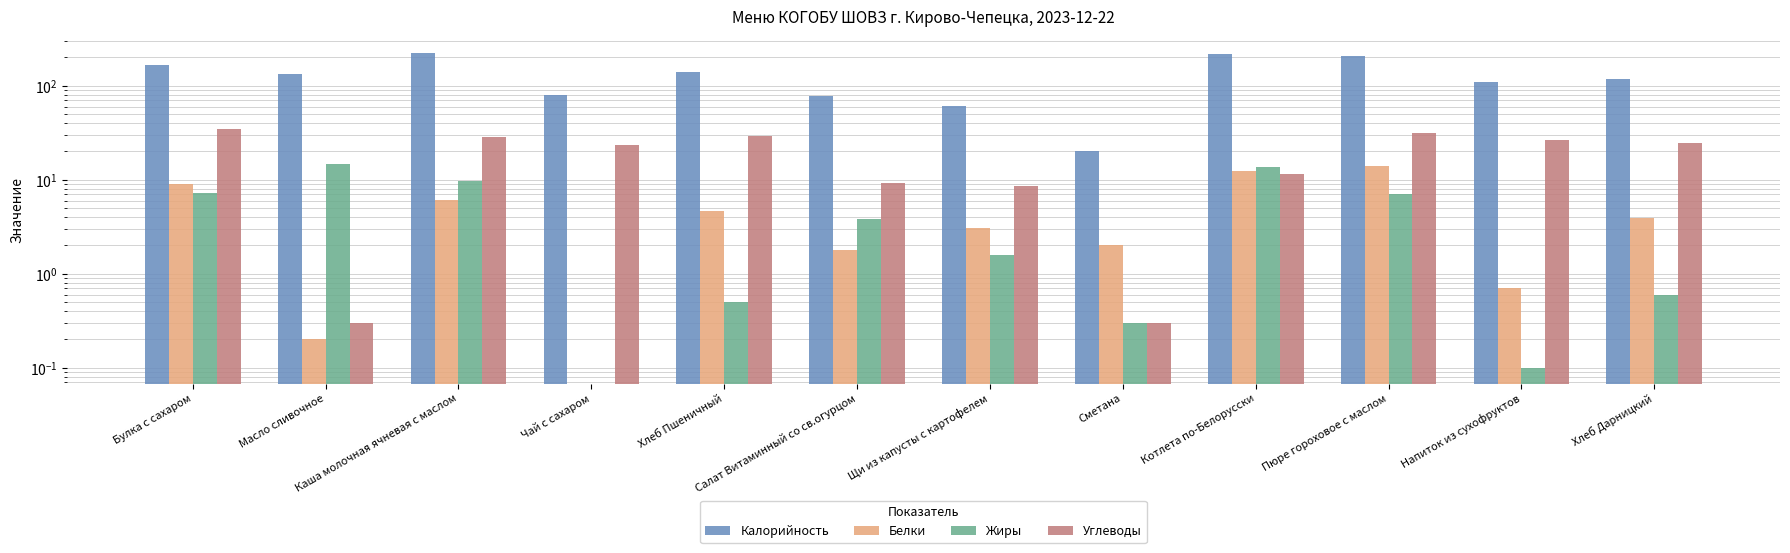

Which has a higher value, Пюре гороховое с маслом or Чай с сахаром?

Пюре гороховое с маслом